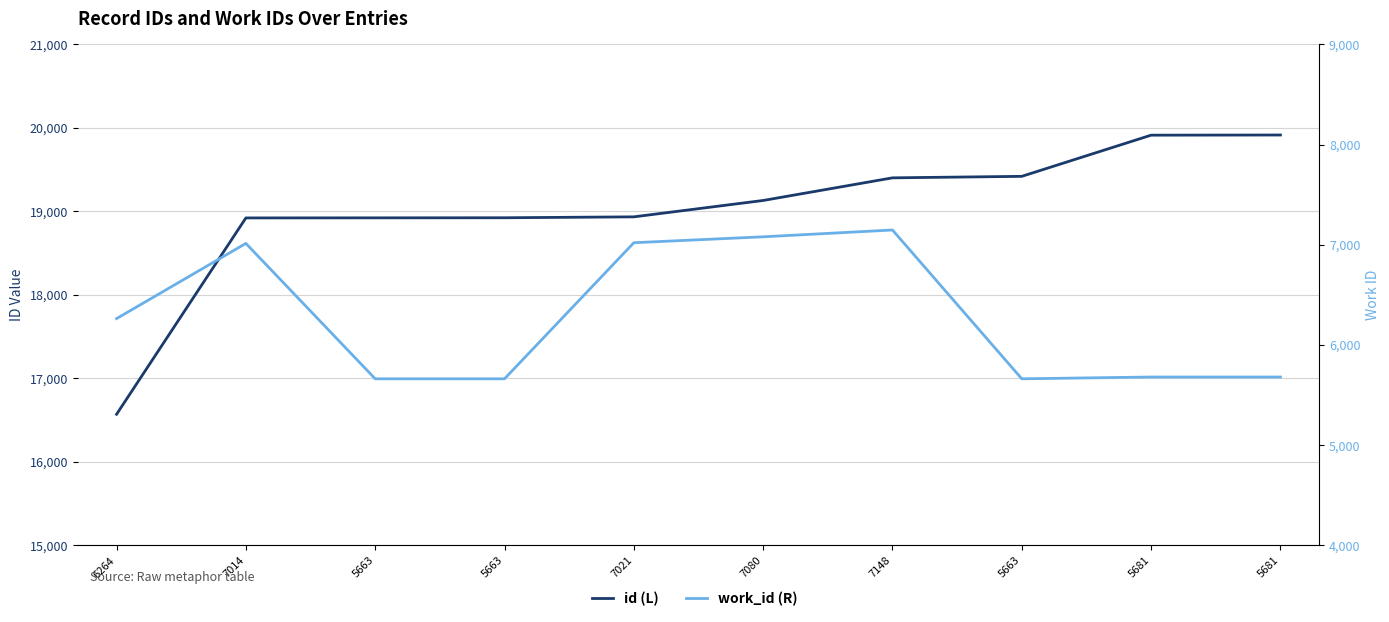

Count the number of data series in this chart.

2